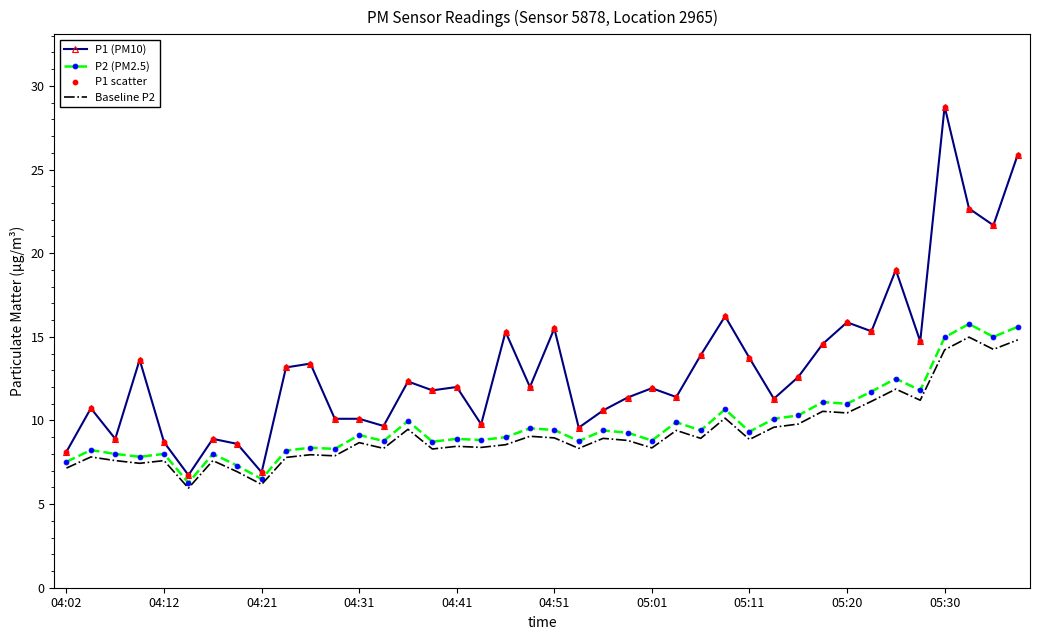

Which series has the largest range (max minus min)?

P1 (PM10)